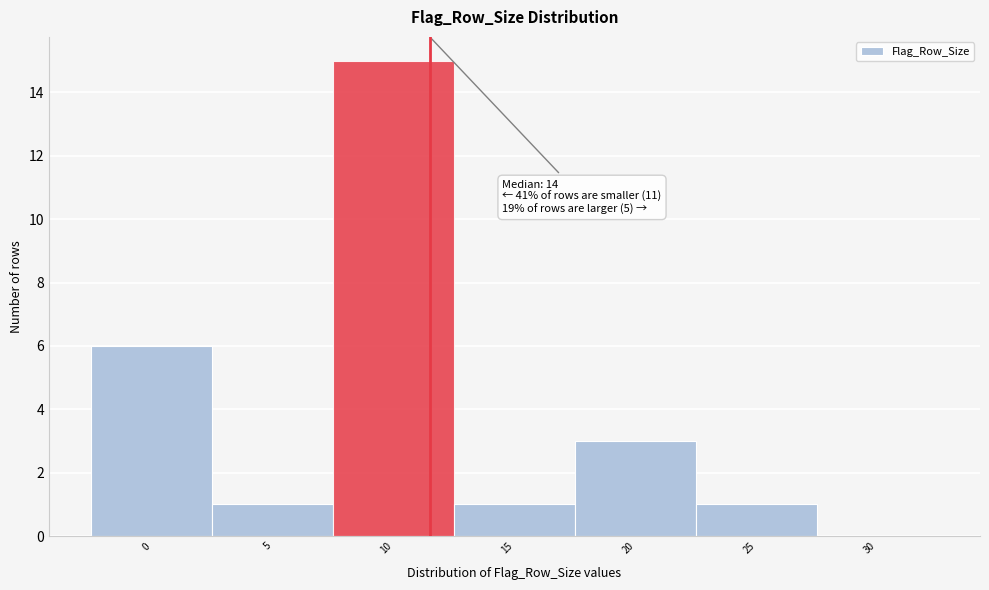

Reading left to right, transcribe all the data shown in this chart.

0=6	5=1	10=15	15=1	20=3	25=1	30=0